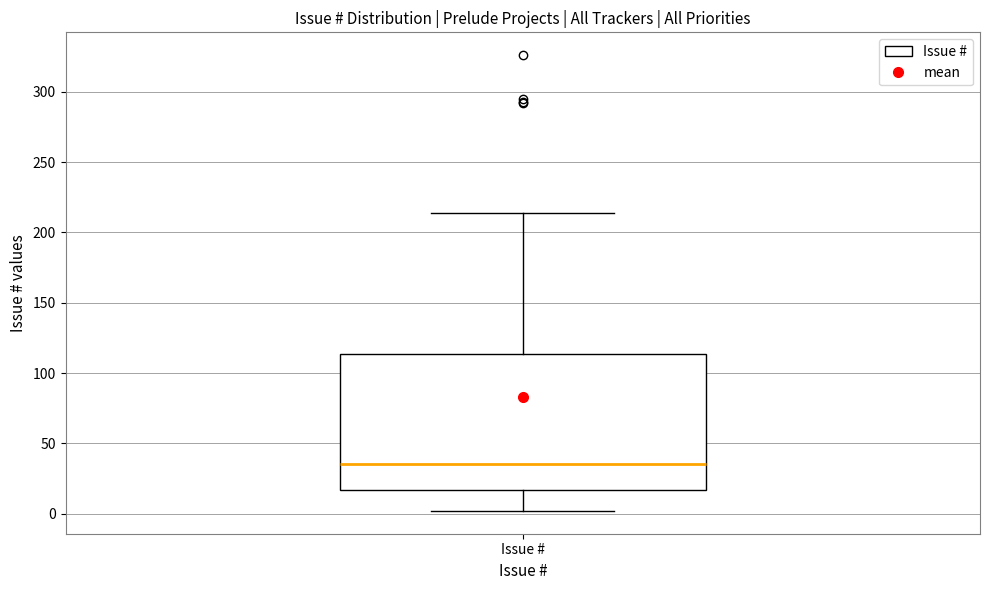

Read this box plot against the y-axis: the position of the median line, the range covered by the box, and the ends of both whiskers. The values are not printed on the chart, so give them approximately, as read against the axis.

median 35, box 15 to 115, whiskers 0 to 215